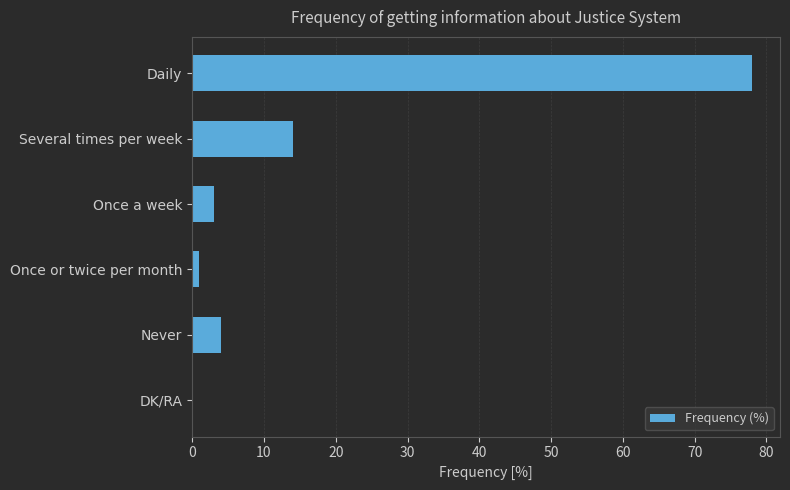

Reading top to bottom, transcribe all the data shown in this chart.

Daily=78	Several times per week=14	Once a week=3	Once or twice per month=1	Never=4	DK/RA=0